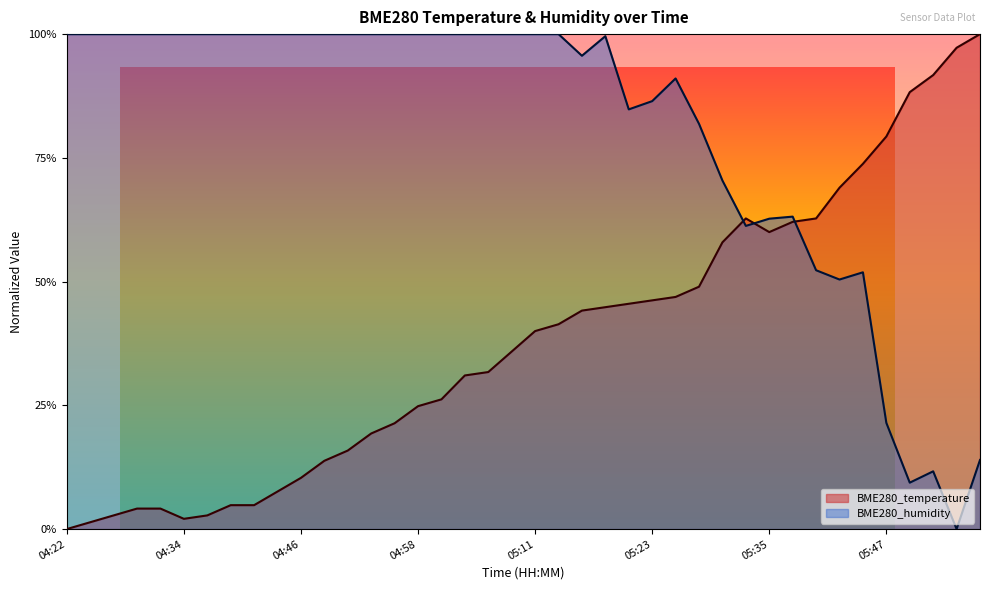

How many values in BME280_humidity are above zero?

39